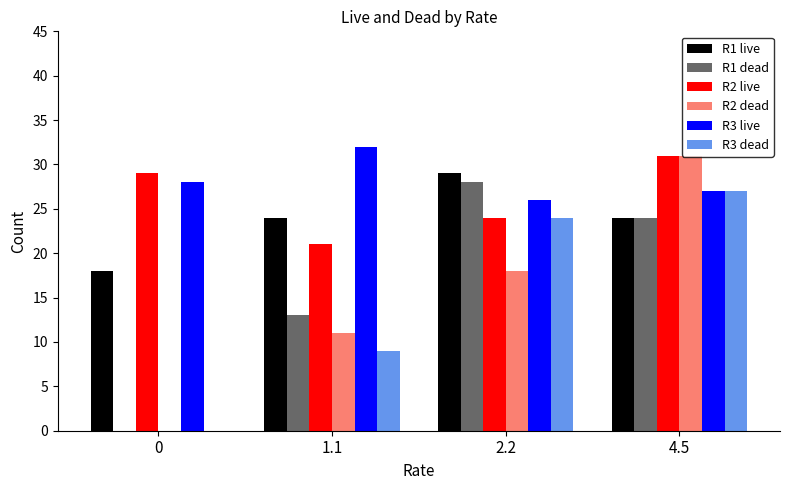

How many R2 live values are between 24 and 31?

3